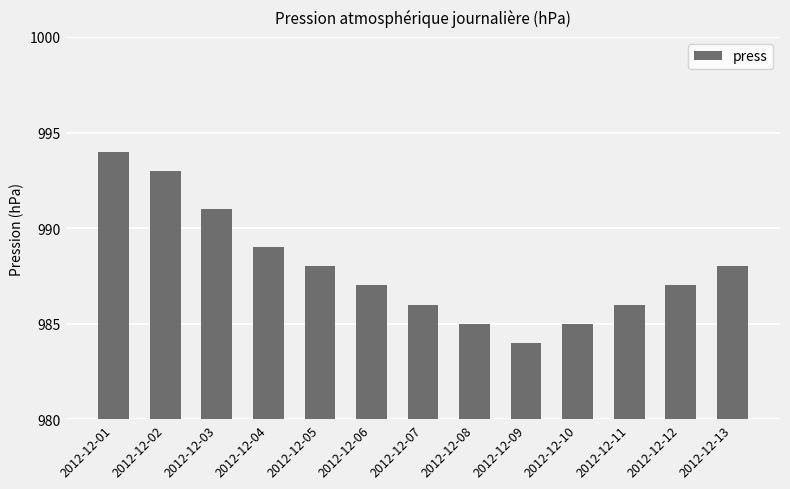

How many bars are there in total?

13